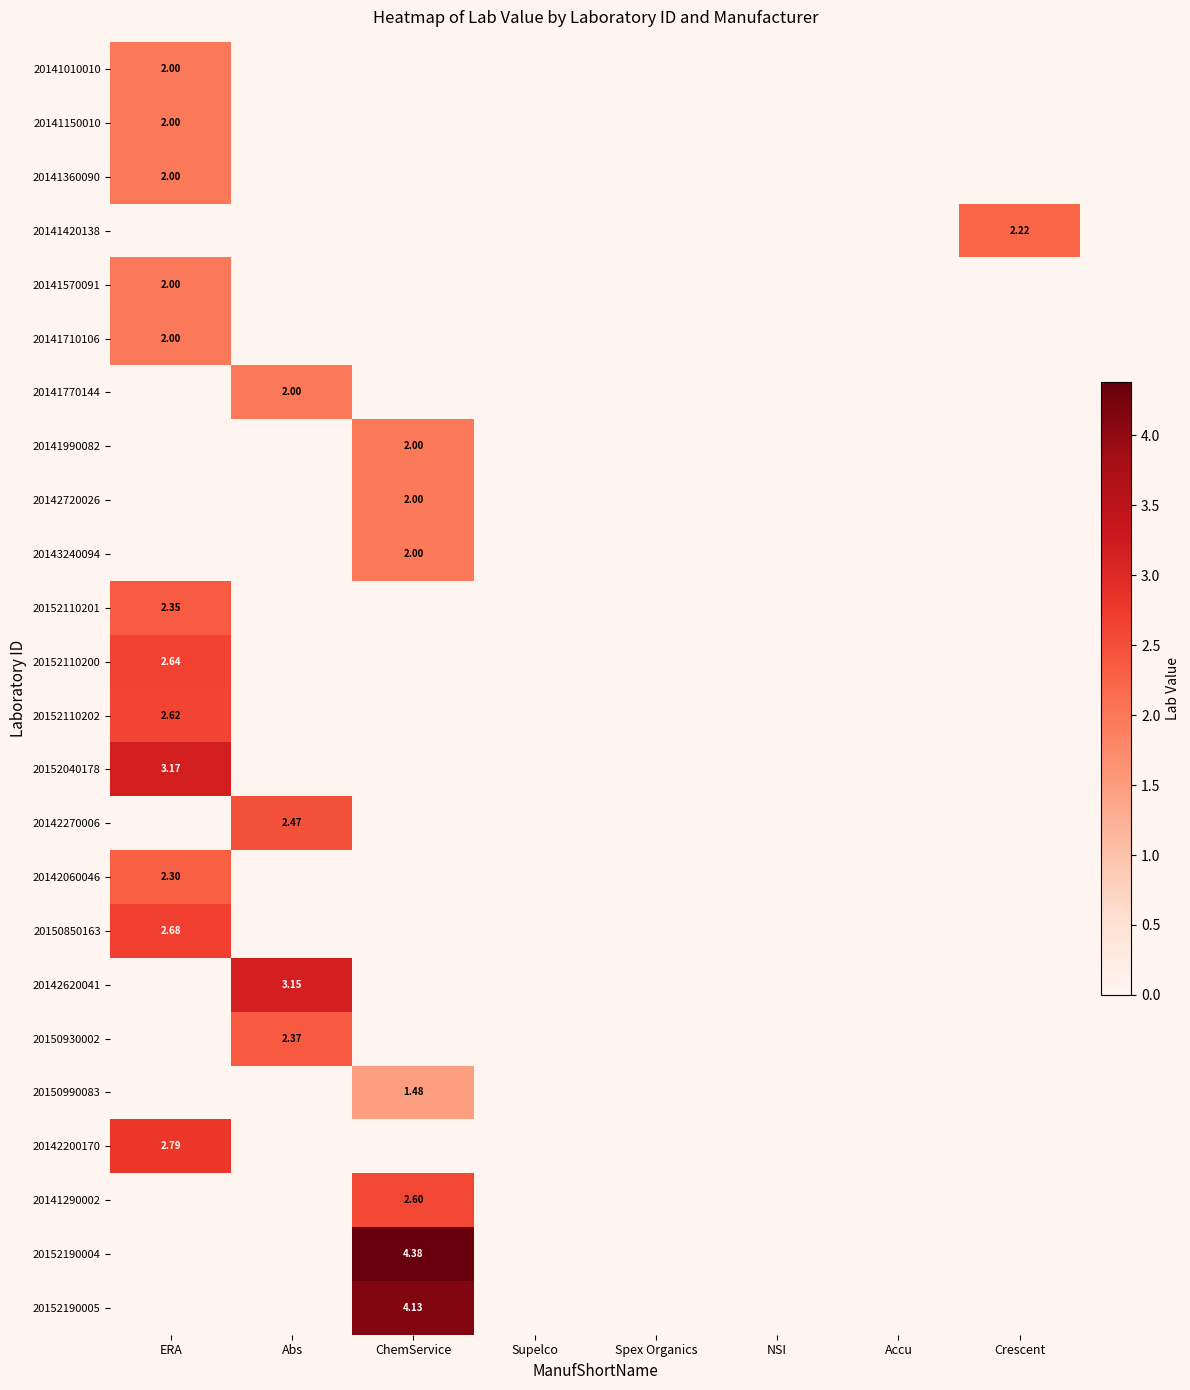

How many distinct data groups are displayed?

24